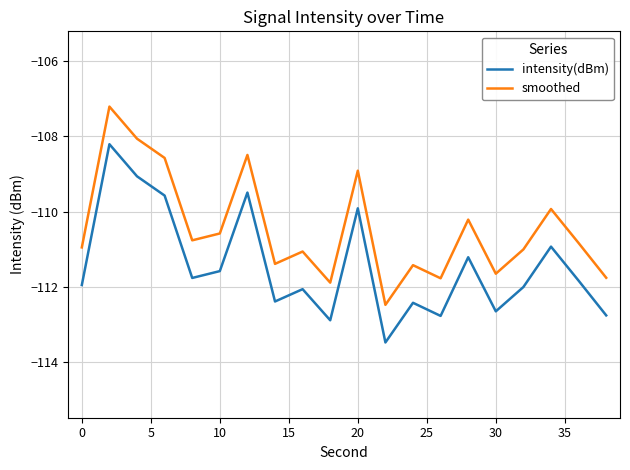

Which series has the largest total across all categories?

smoothed